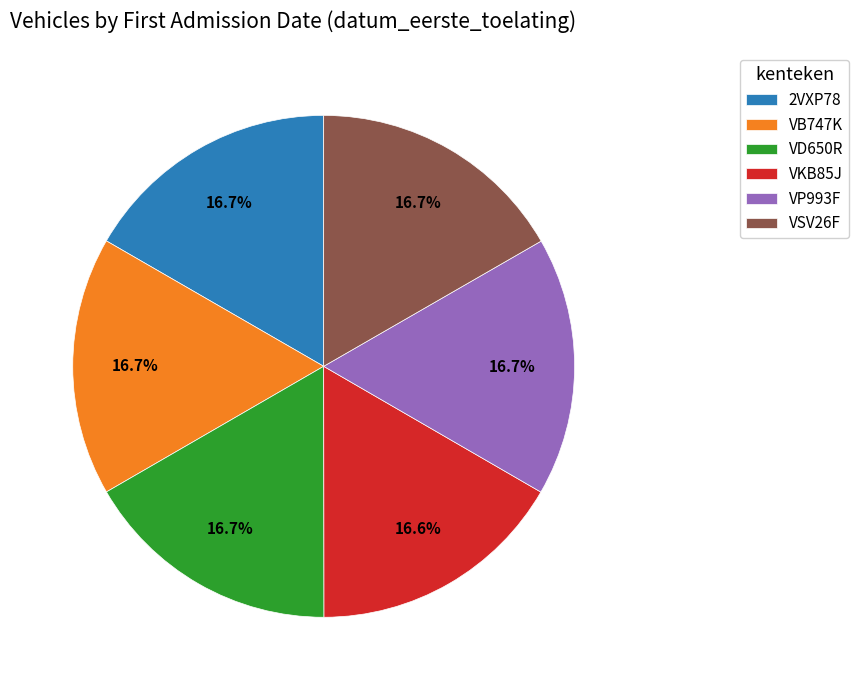

To the nearest percent, what percentage of the pie is VSV26F?

17%